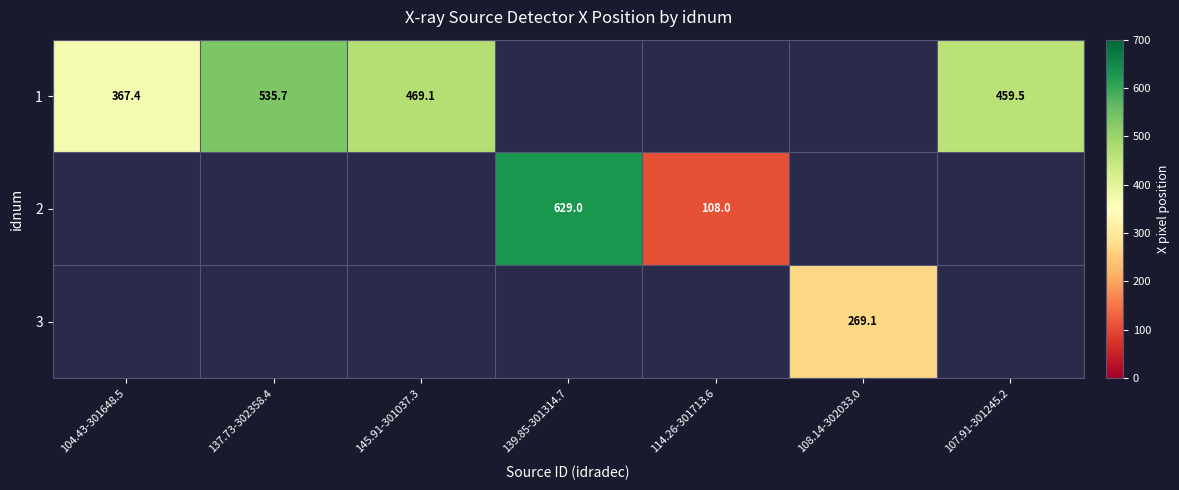

Read the 1 value at 104.43-301648.5.

367.4